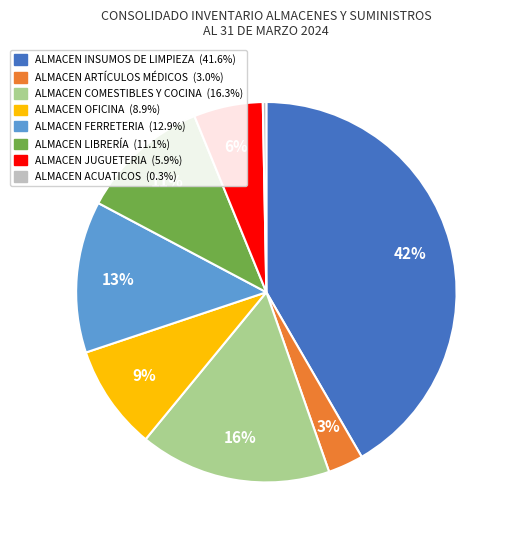

To the nearest percent, what percentage of the pie is ALMACEN FERRETERIA?

13%